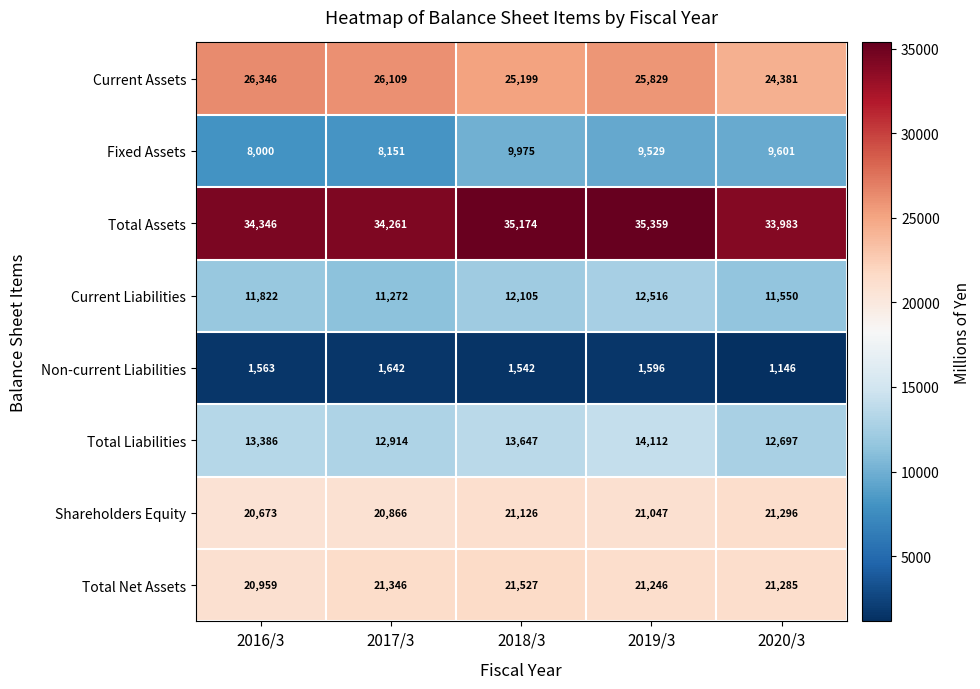

What is the lowest value of the Shareholders Equity series?

20673